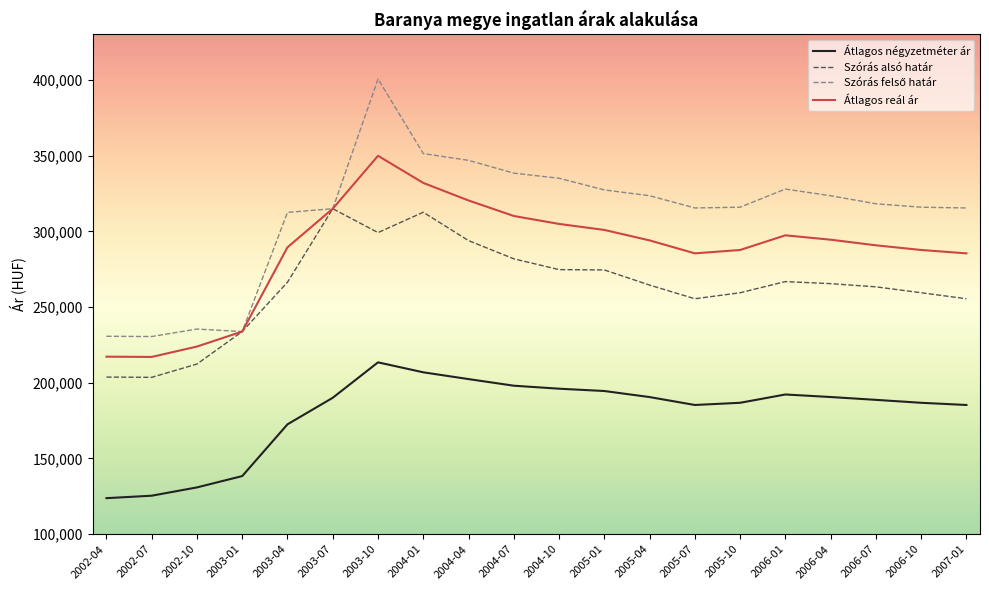

Where is Átlagos négyzetméter ár nearest to the value 168647?

2003-04